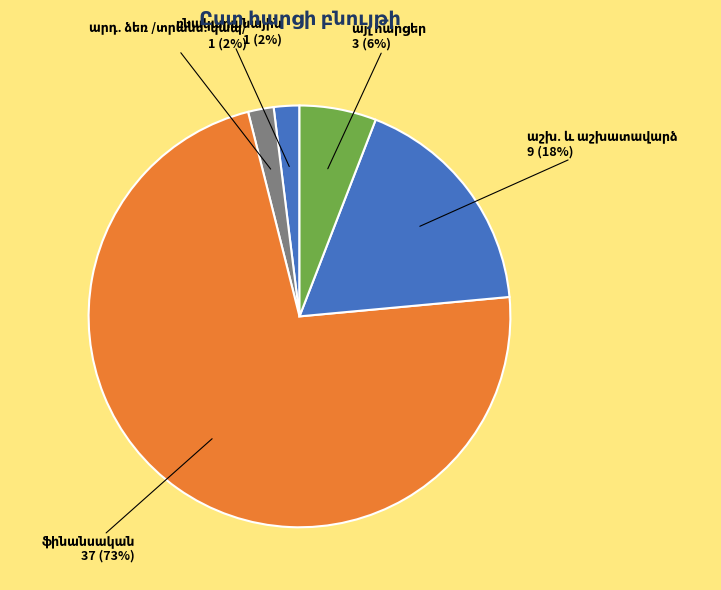

Is ֆինանսական the majority of the pie?

Yes